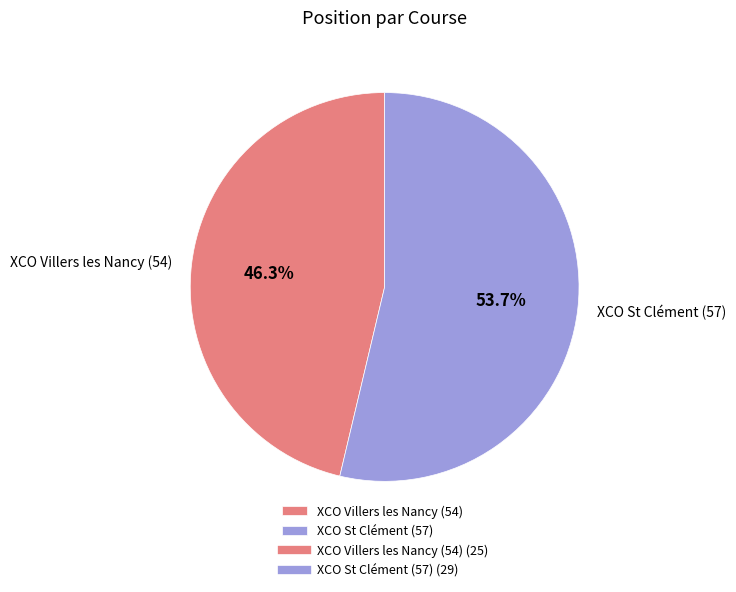

How many segments does this pie chart have?

2